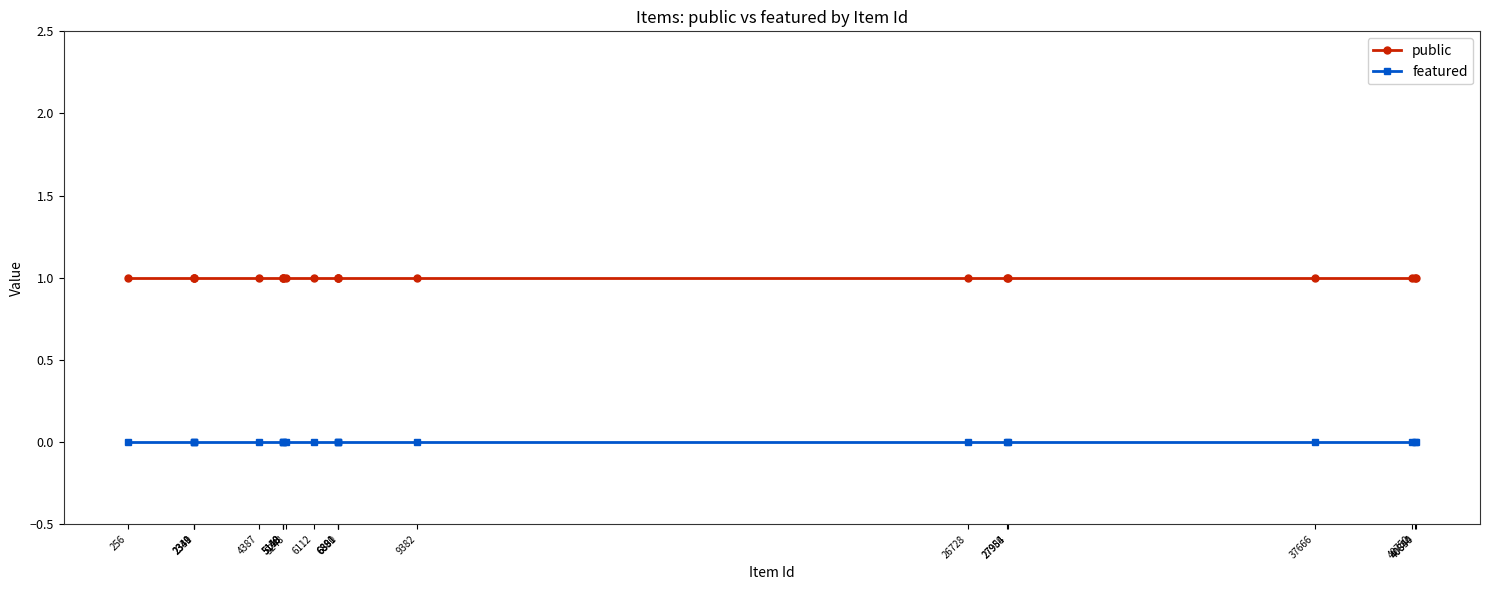

At which label does public reach its minimum?

40850